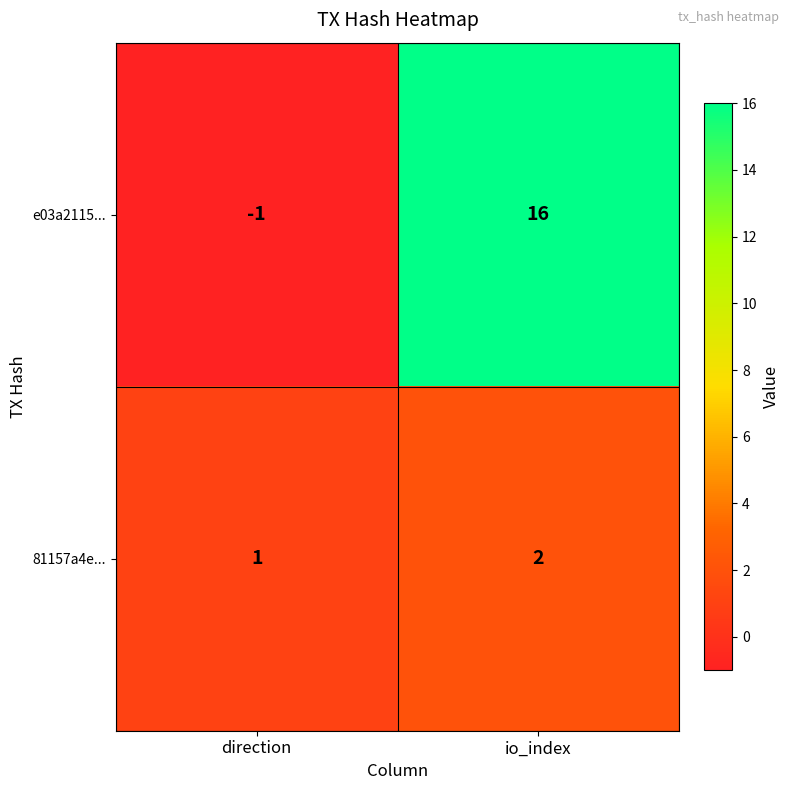

What is the sum of the e03a2115... values at direction and io_index?

15